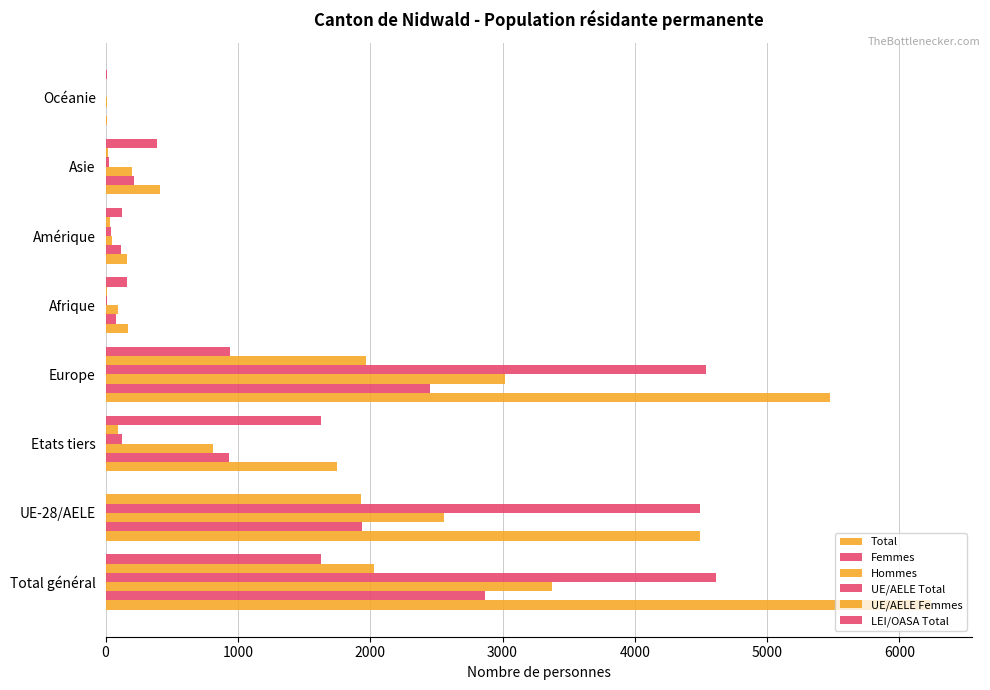

At how many categories does at least one series exceed 4450?

3